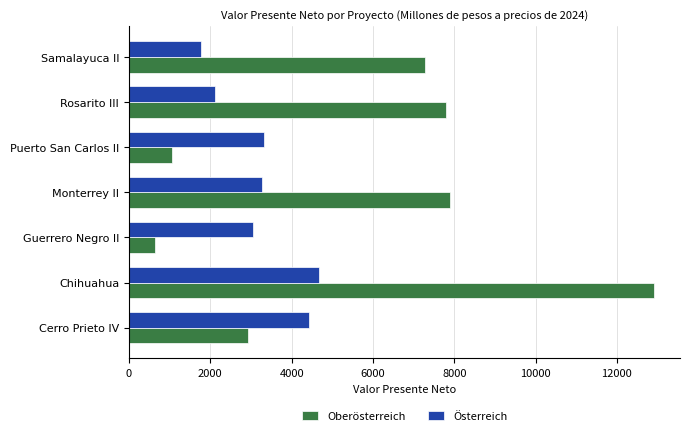

At which category is the sum across all series the highest?

Chihuahua